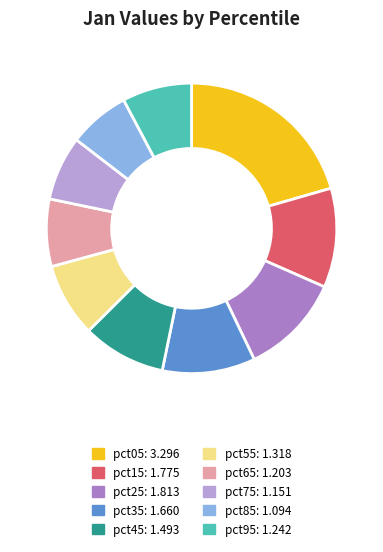

Is the sum of pct55 and pct15 greater than half?

No